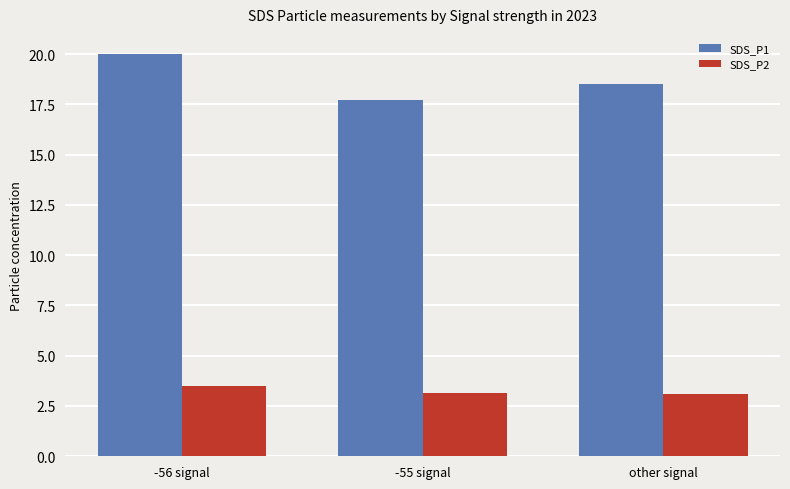

At which label does SDS_P2 reach its peak?

-56 signal